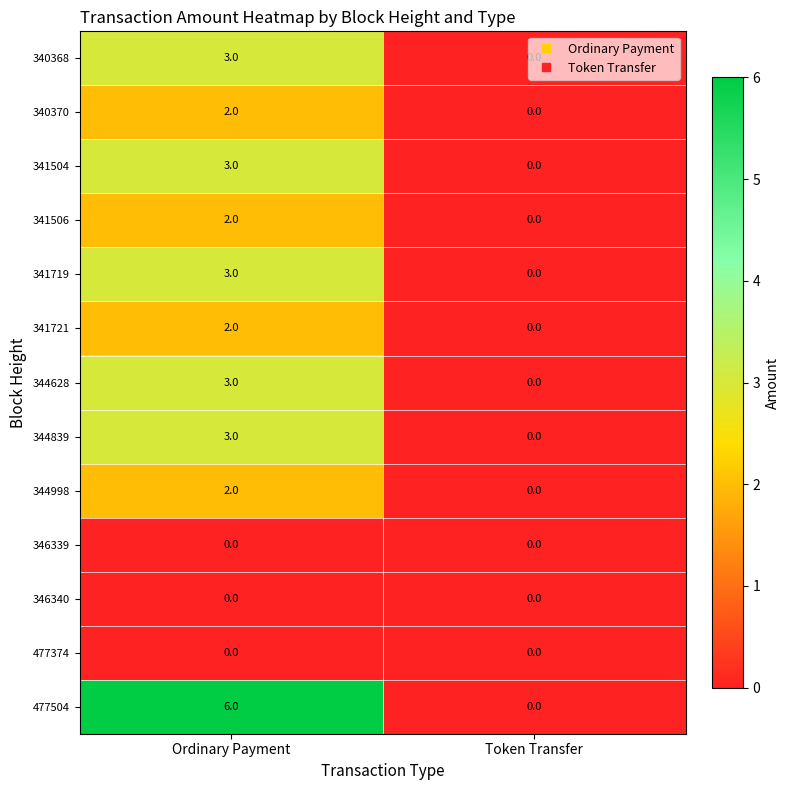

Rank the categories by 341719 value from highest to lowest.

Ordinary Payment, Token Transfer